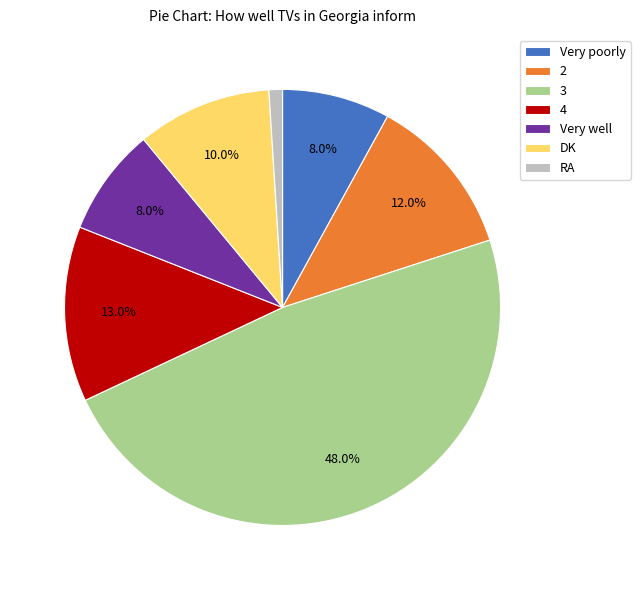

Which slice is the largest?

3